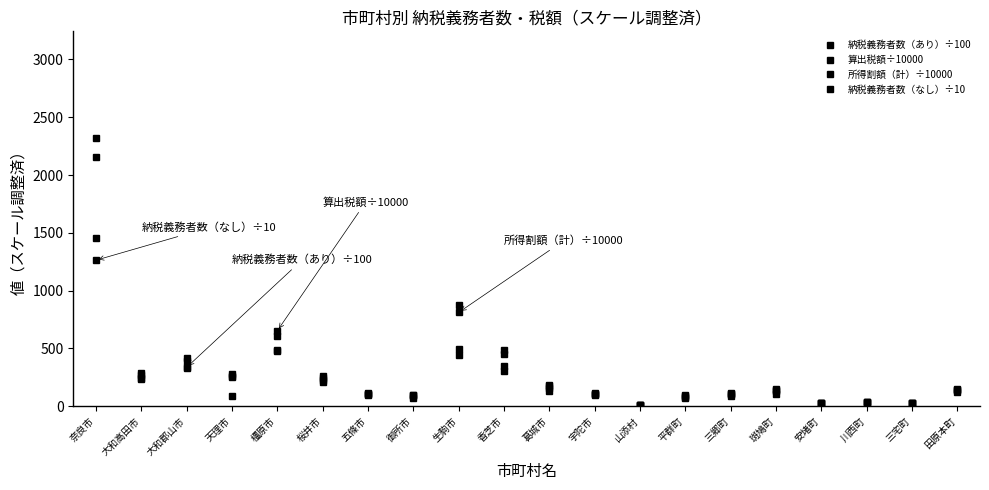

How many categories are shown in the chart?

20